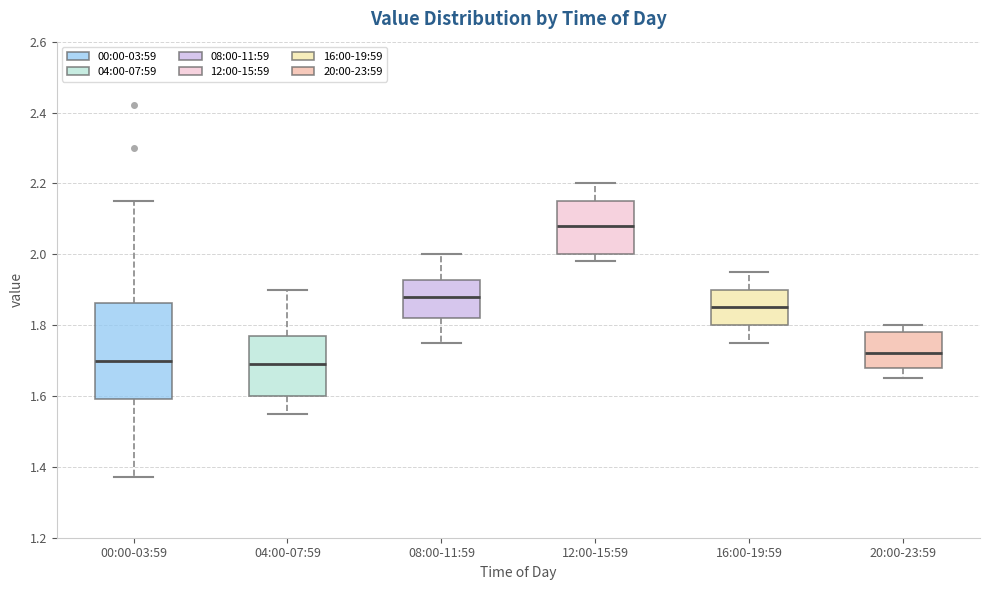

Reading left to right, read every box against the y-axis: the position of its median line, the range the box covers, and the ends of its whiskers. The values are not printed on the chart, so give them approximately, as read against the axis.

00:00-03:59: median 1.70, box 1.60 to 1.86, whiskers 1.38 to 2.16
04:00-07:59: median 1.70, box 1.60 to 1.78, whiskers 1.56 to 1.90
08:00-11:59: median 1.88, box 1.82 to 1.92, whiskers 1.76 to 2.00
12:00-15:59: median 2.08, box 2.00 to 2.16, whiskers 1.98 to 2.20
16:00-19:59: median 1.86, box 1.80 to 1.90, whiskers 1.76 to 1.96
20:00-23:59: median 1.72, box 1.68 to 1.78, whiskers 1.66 to 1.80